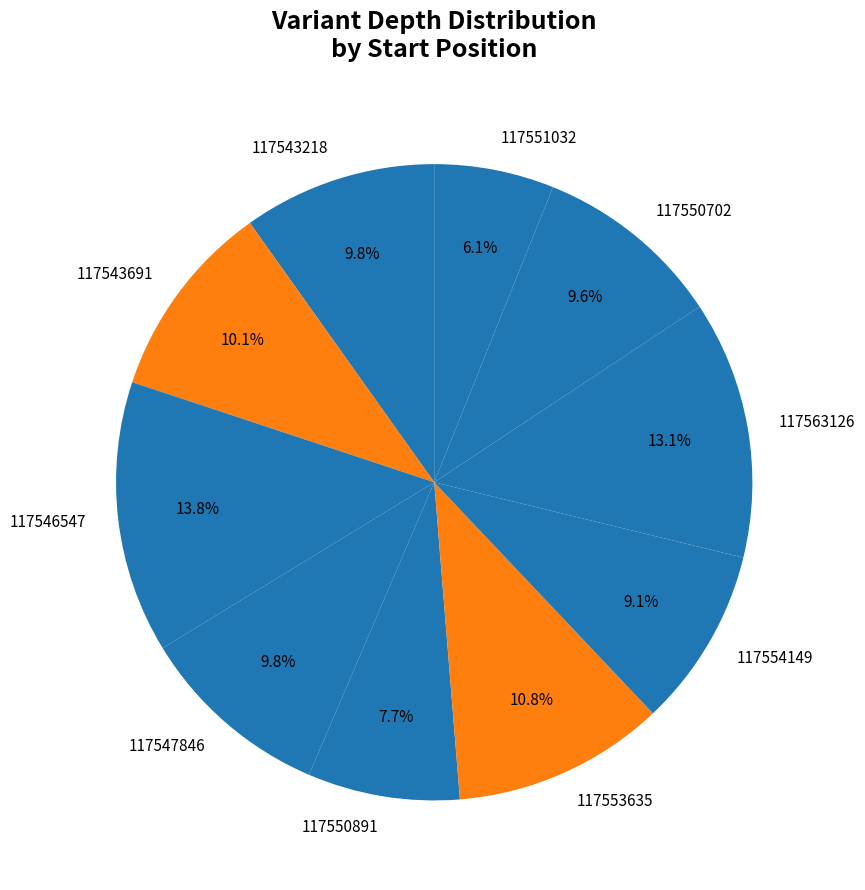

What percentage is the 117543218 slice, to the nearest percent?

10%